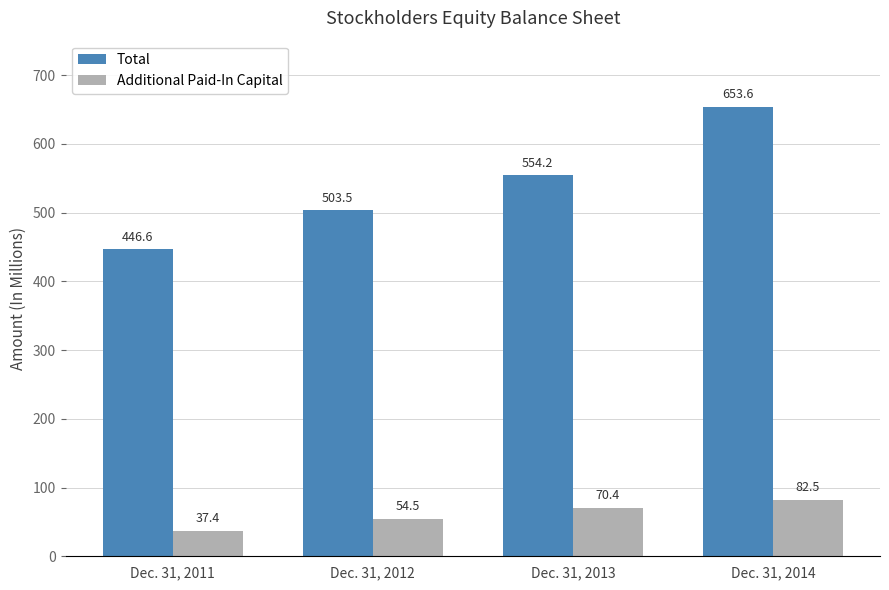

How many groups of bars are there?

4